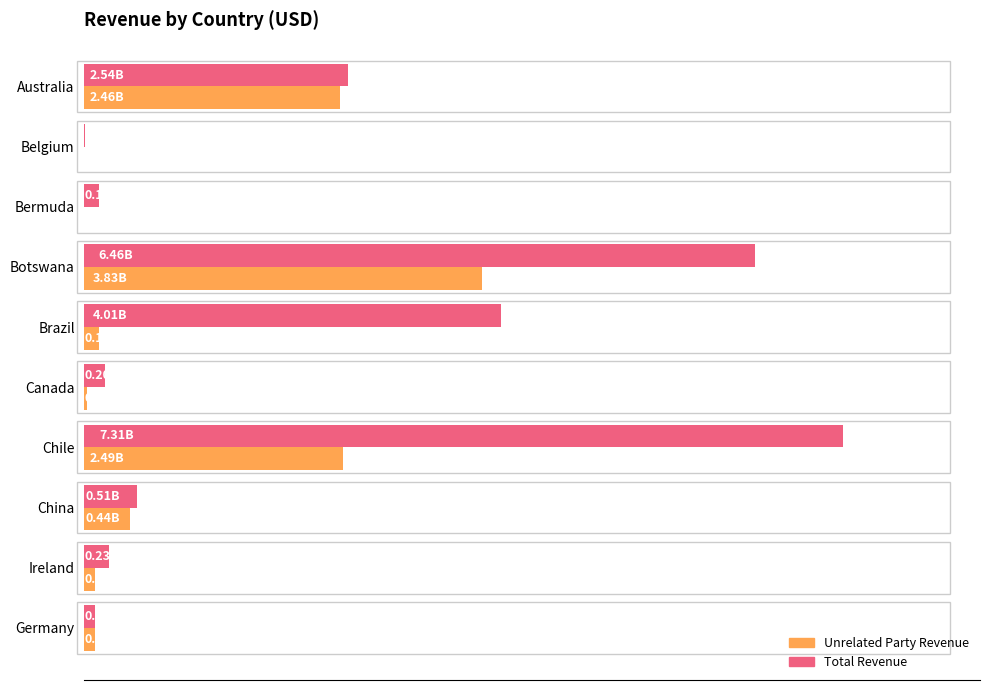

Rank the series by their average value, from lowest to highest.

Unrelated Party Revenue, Total Revenue